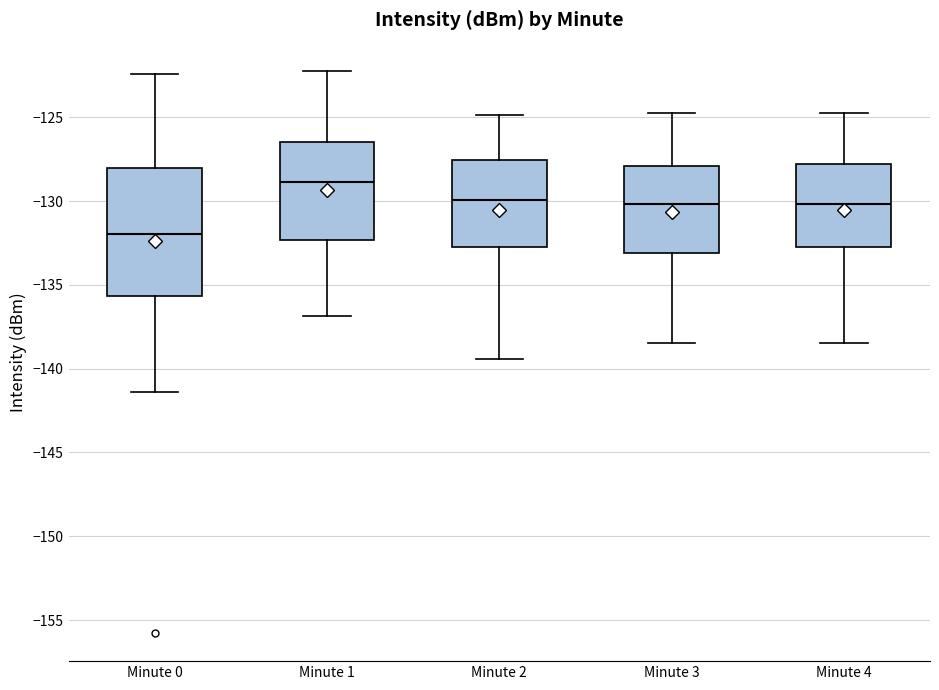

Which box's median line is the highest?

Minute 1